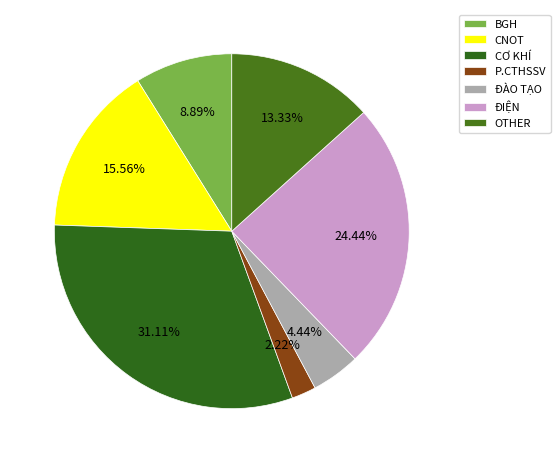

What is the largest slice in the pie chart?

CƠ KHÍ